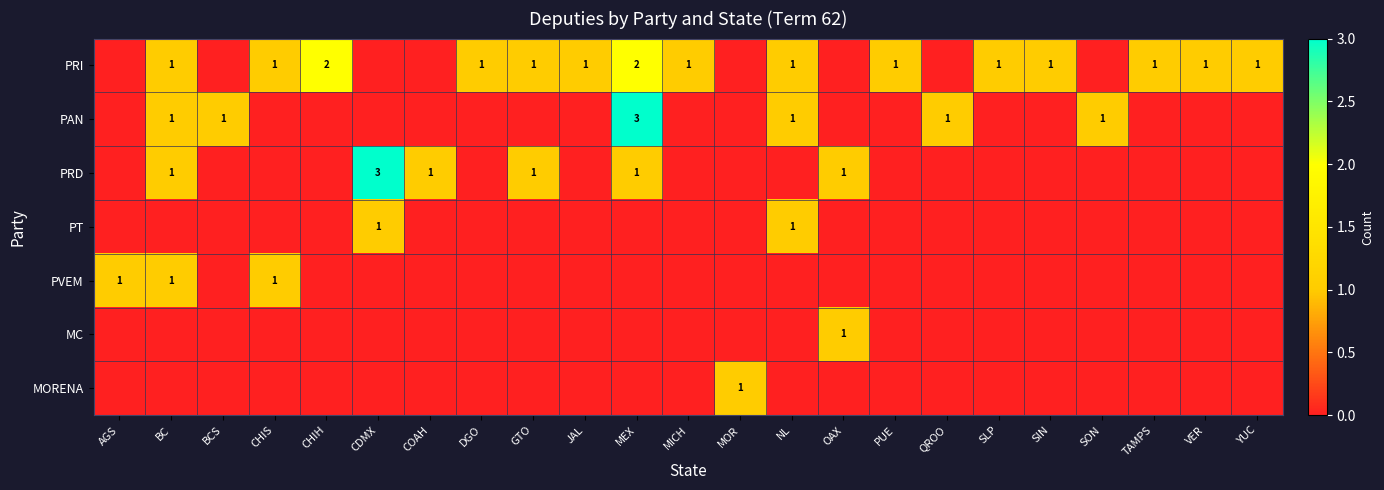

Between GTO and JAL, which series saw the biggest shift?

PRD